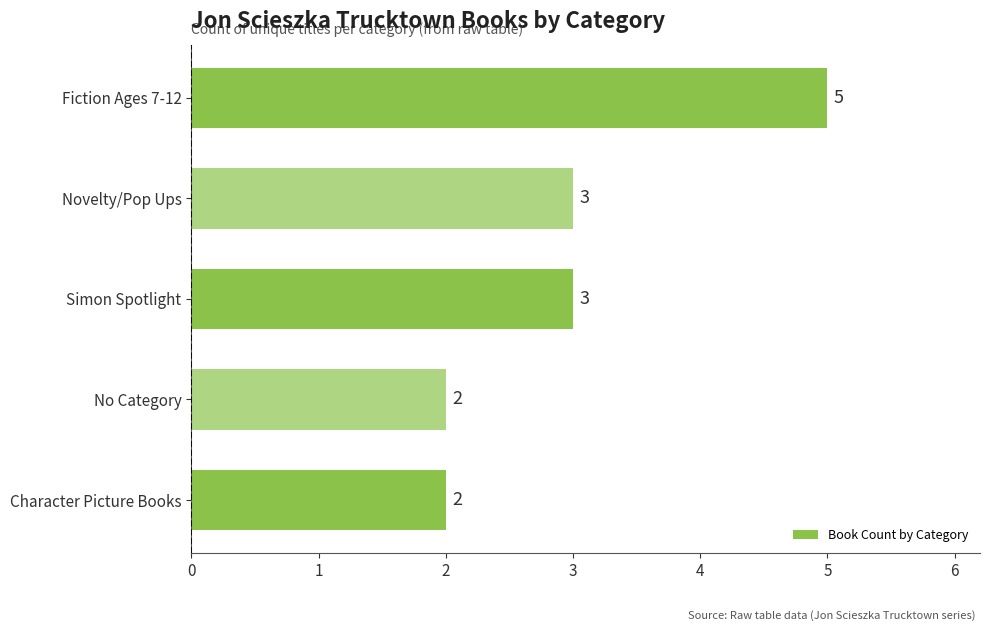

Are the bars grouped side by side (vs. stacked)?

No